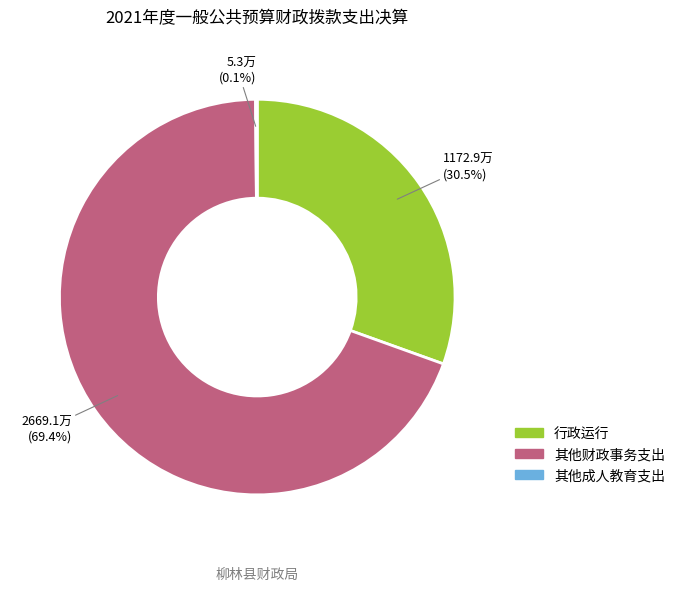

Is it true that 行政运行 is 24% of the pie?

False